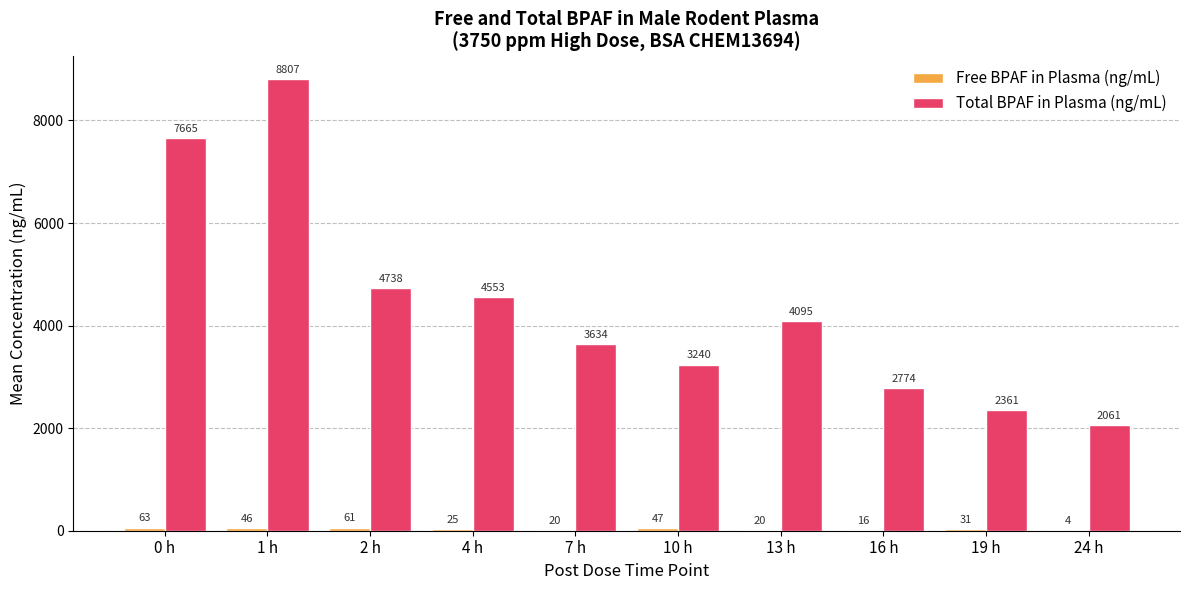

At which category is the sum across all series the highest?

1 h